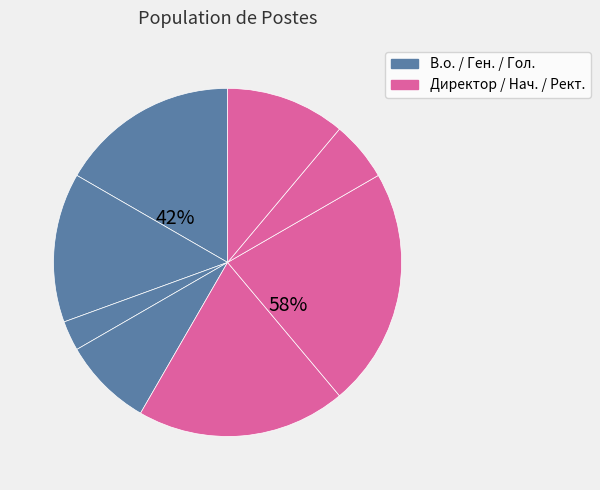

What is the change in value from Директор to Начальник?

-5